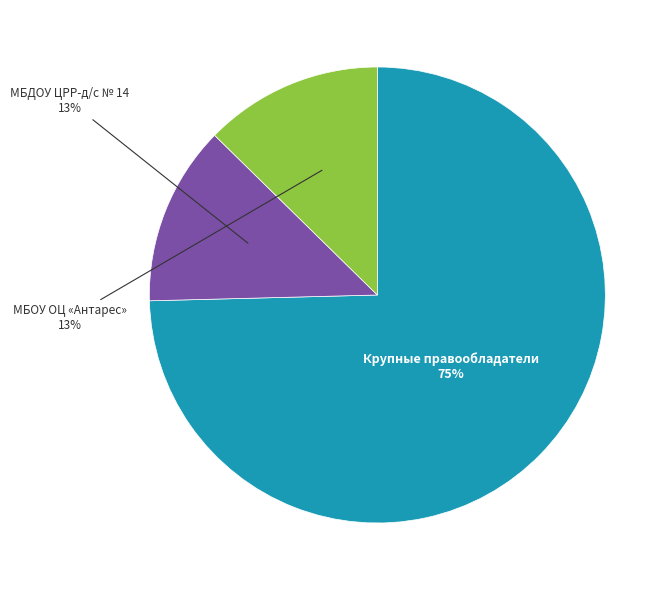

Is there any slice that represents more than half of the pie?

Yes